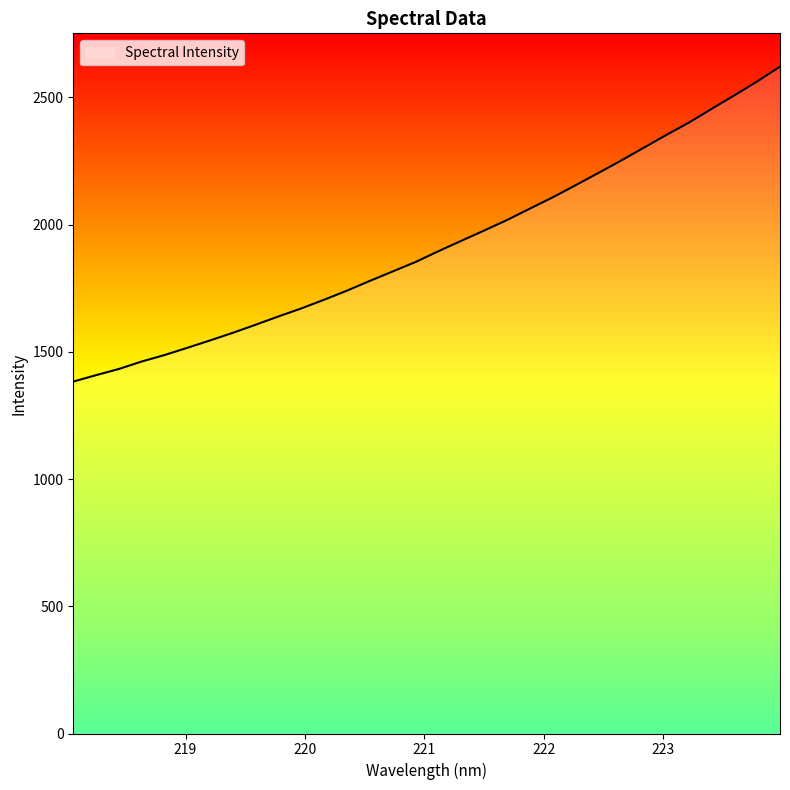

What is the smallest value displayed?

1383.4